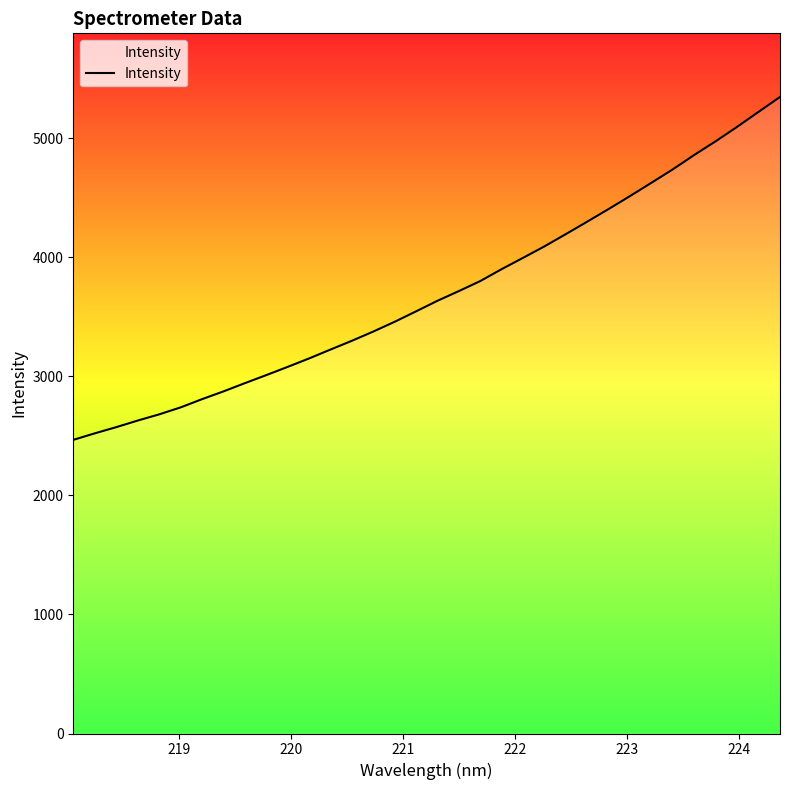

What is the difference between the maximum and minimum values?

2879.0